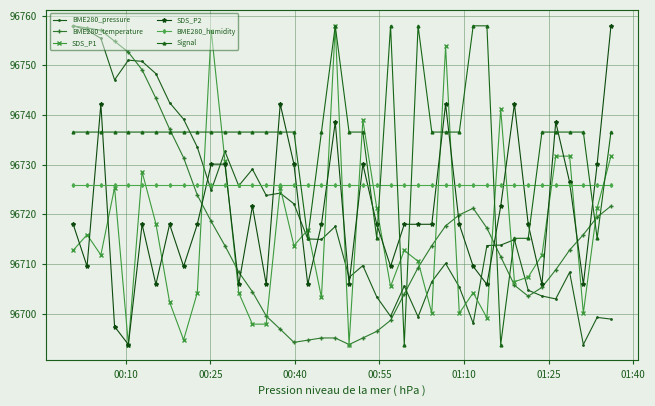

Which series ends up on top after the final intersection of BME280_humidity and Signal?

Signal